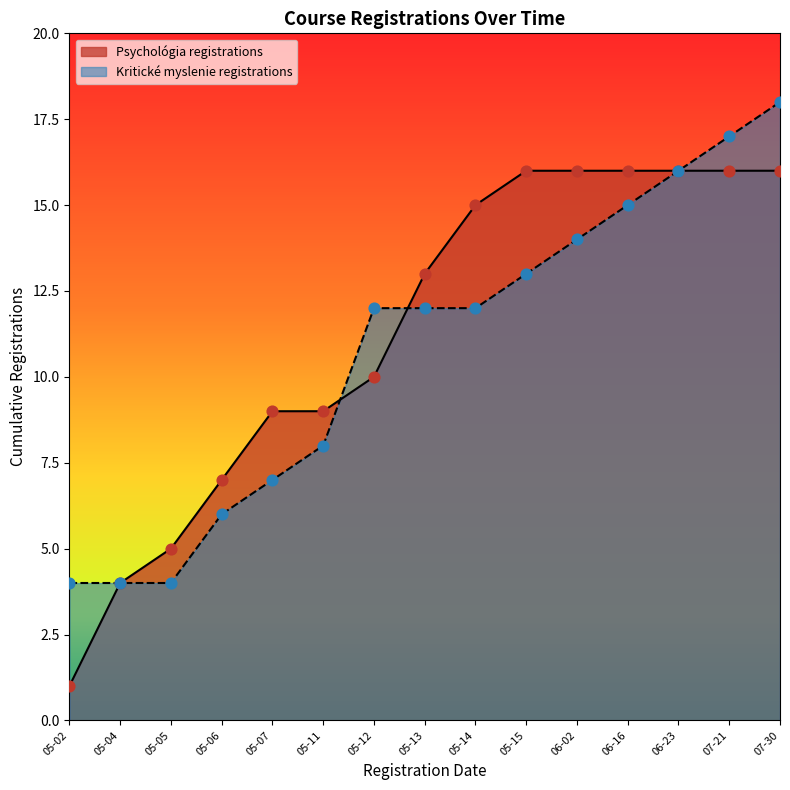

Which series has the largest Y range (max minus min)?

Psychológia registrations